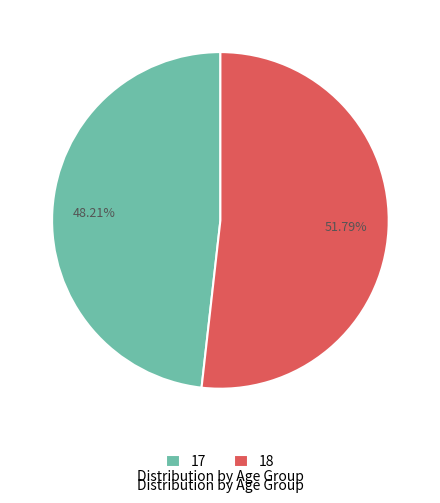

Which category has the biggest portion of the pie?

18